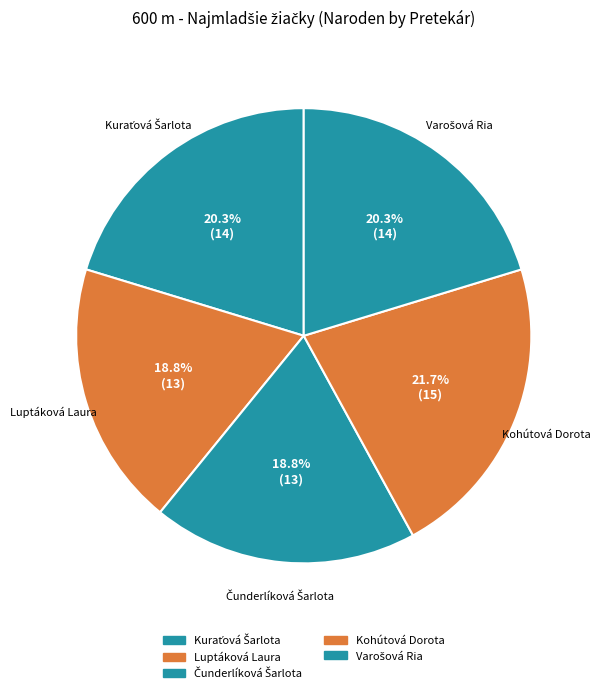

To the nearest percent, what portion does Kohútová Dorota represent?

22%